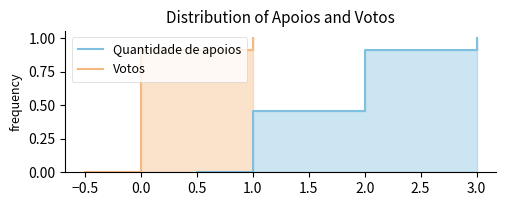

Which series has the largest total across all categories?

Quantidade de apoios